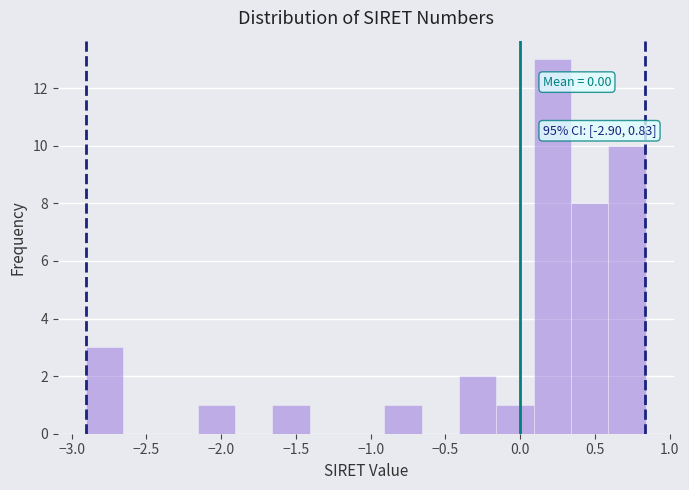

Which range on the x-axis has the tallest bar?

0.10 to 0.35